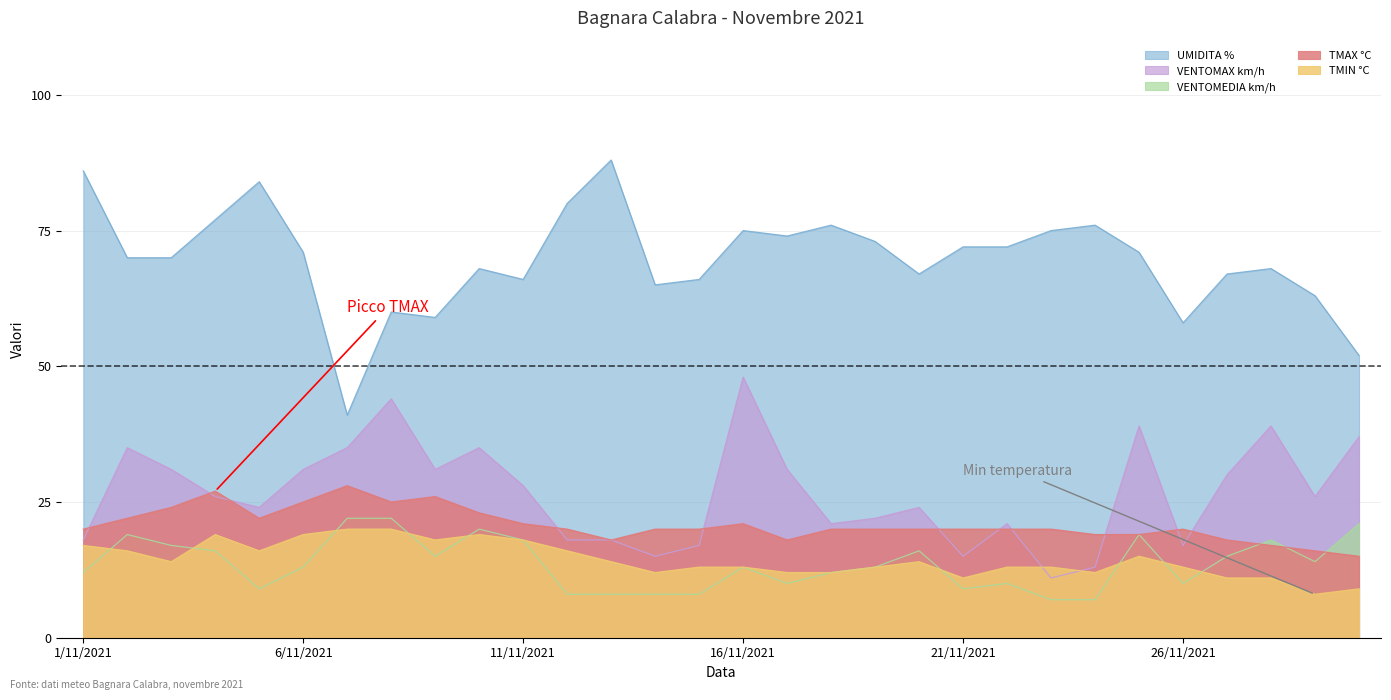

Does the chart display data point markers on the line(s)?

No